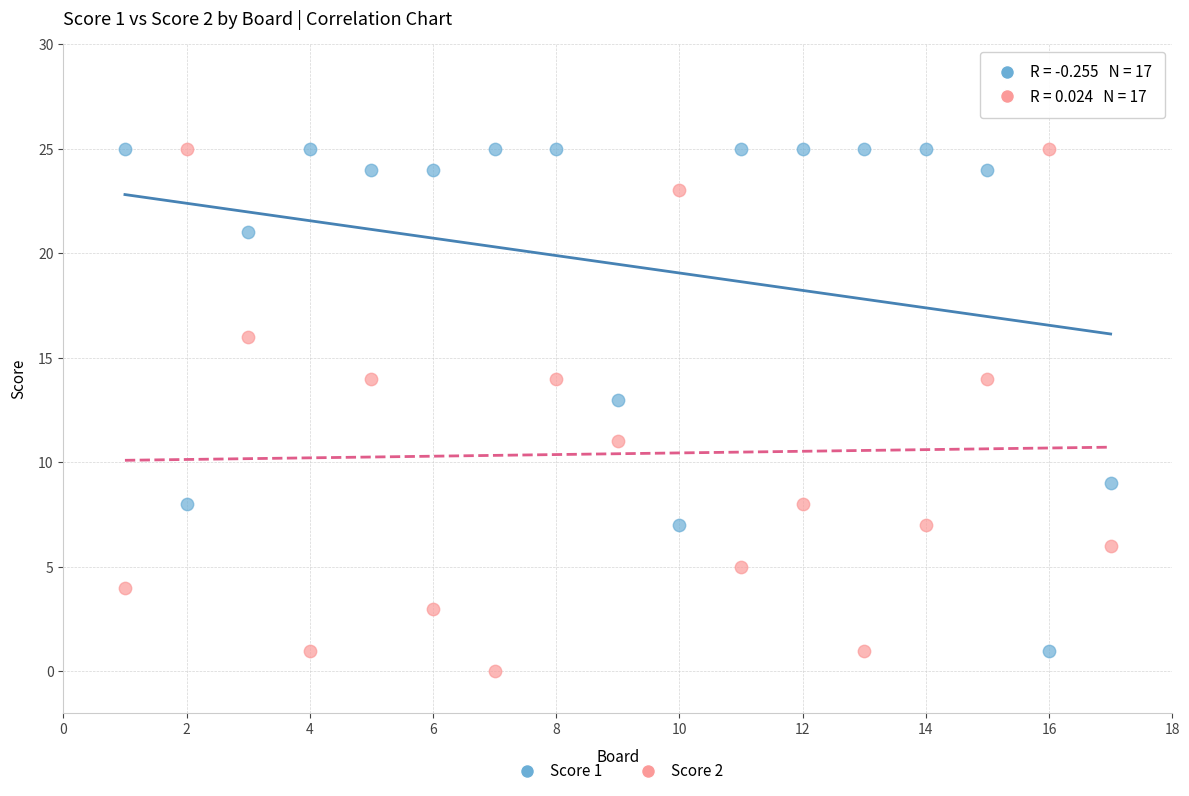

What is the X range (max minus min) for the scatter plot?

16